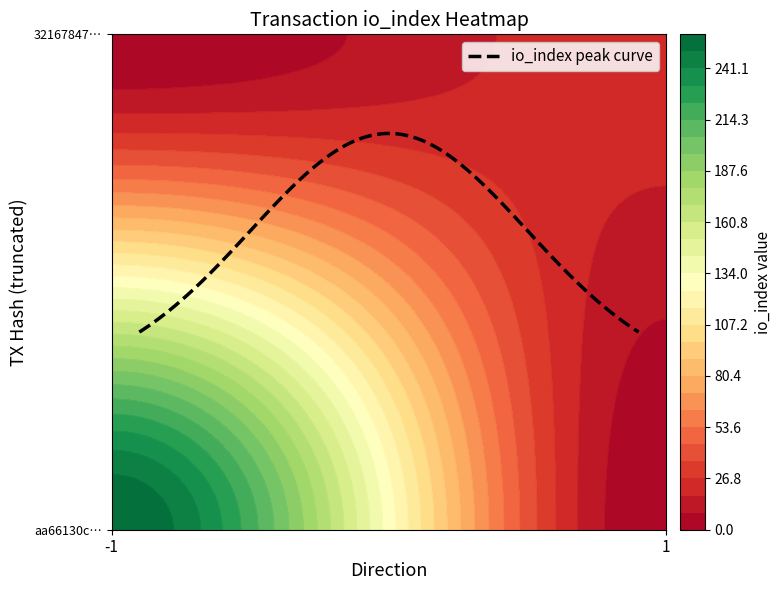

How many series are shown in this chart?

2